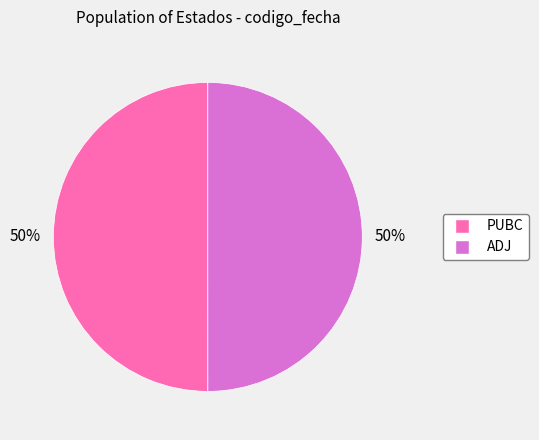

To the nearest percent, what portion does ADJ represent?

50%